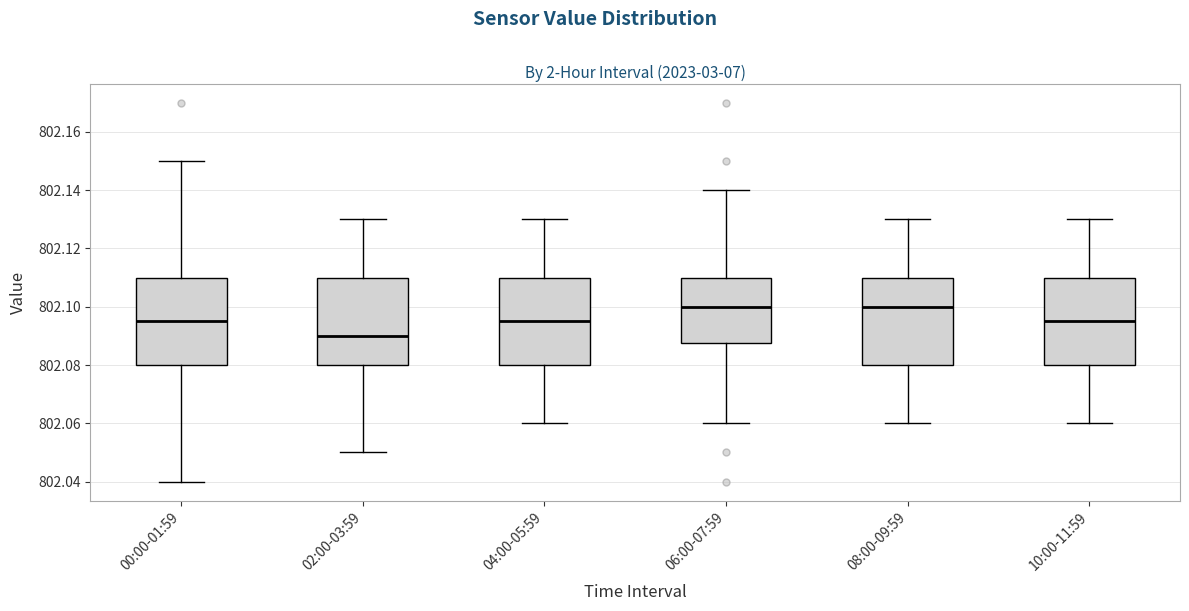

Which box's median line is the lowest?

02:00-03:59